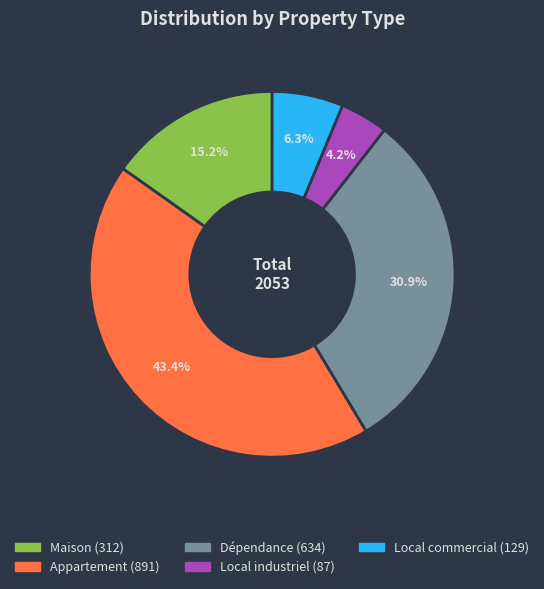

Does any single category account for the majority?

No